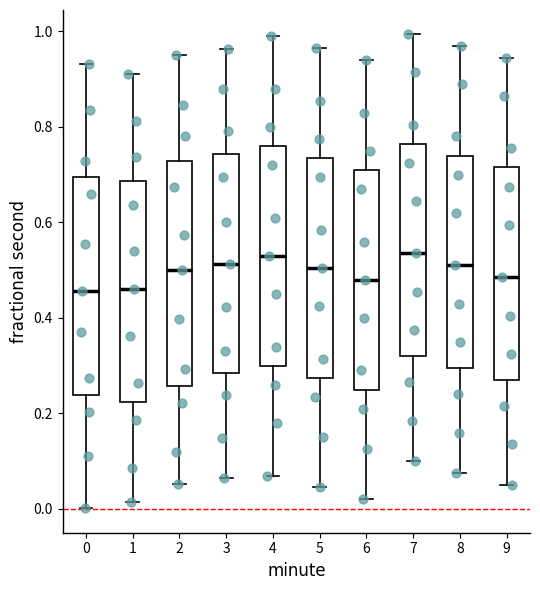

Reading left to right, transcribe this box plot: for each box, give where its median line is, the range the box spans, and where its two whiskers end, as read against the y-axis. The values are not printed on the chart, so give them approximately, as read against the axis.

0: median 0.46, box 0.24 to 0.70, whiskers 0.00 to 0.94
1: median 0.46, box 0.22 to 0.68, whiskers 0.02 to 0.92
2: median 0.50, box 0.26 to 0.72, whiskers 0.06 to 0.94
3: median 0.52, box 0.28 to 0.74, whiskers 0.06 to 0.96
4: median 0.54, box 0.30 to 0.76, whiskers 0.08 to 1.00
5: median 0.50, box 0.28 to 0.74, whiskers 0.04 to 0.96
6: median 0.48, box 0.26 to 0.72, whiskers 0.02 to 0.94
7: median 0.54, box 0.32 to 0.76, whiskers 0.10 to 1.00
8: median 0.52, box 0.30 to 0.74, whiskers 0.08 to 0.98
9: median 0.48, box 0.28 to 0.72, whiskers 0.06 to 0.94